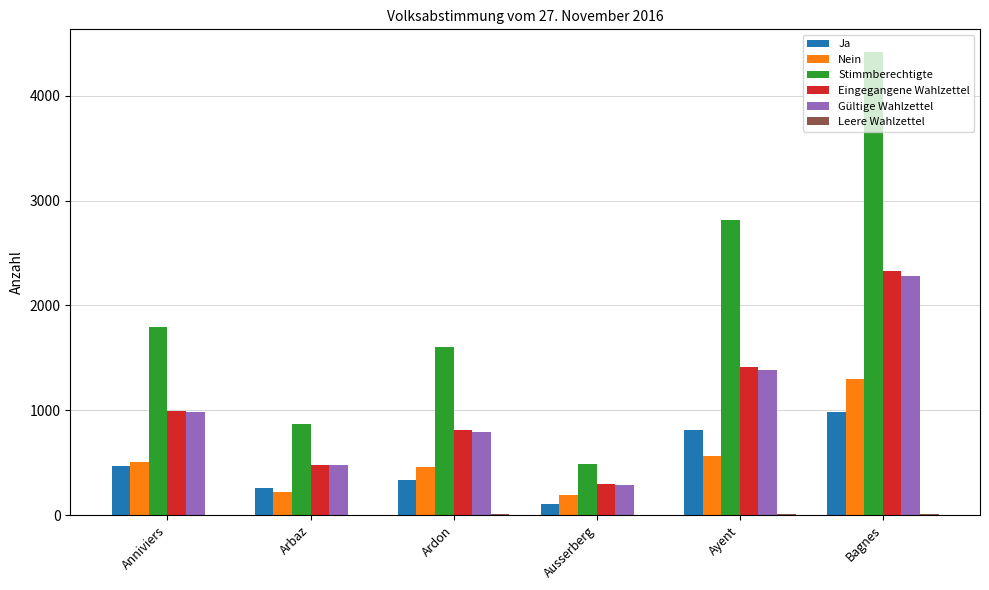

Which series has the widest spread of values?

Stimmberechtigte